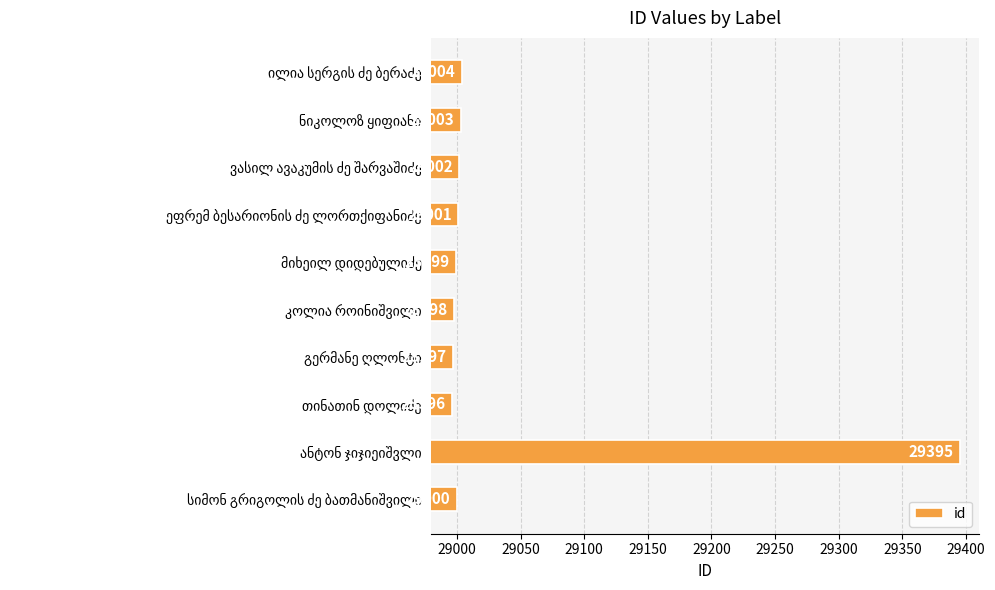

What is the difference between the maximum and minimum values?

399